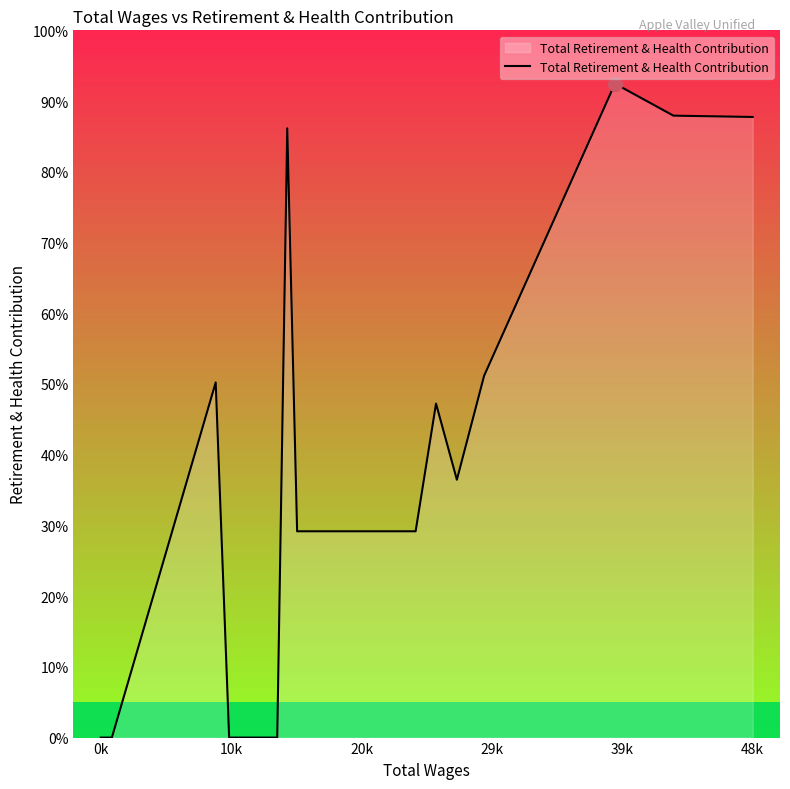

How many values are above zero?

10